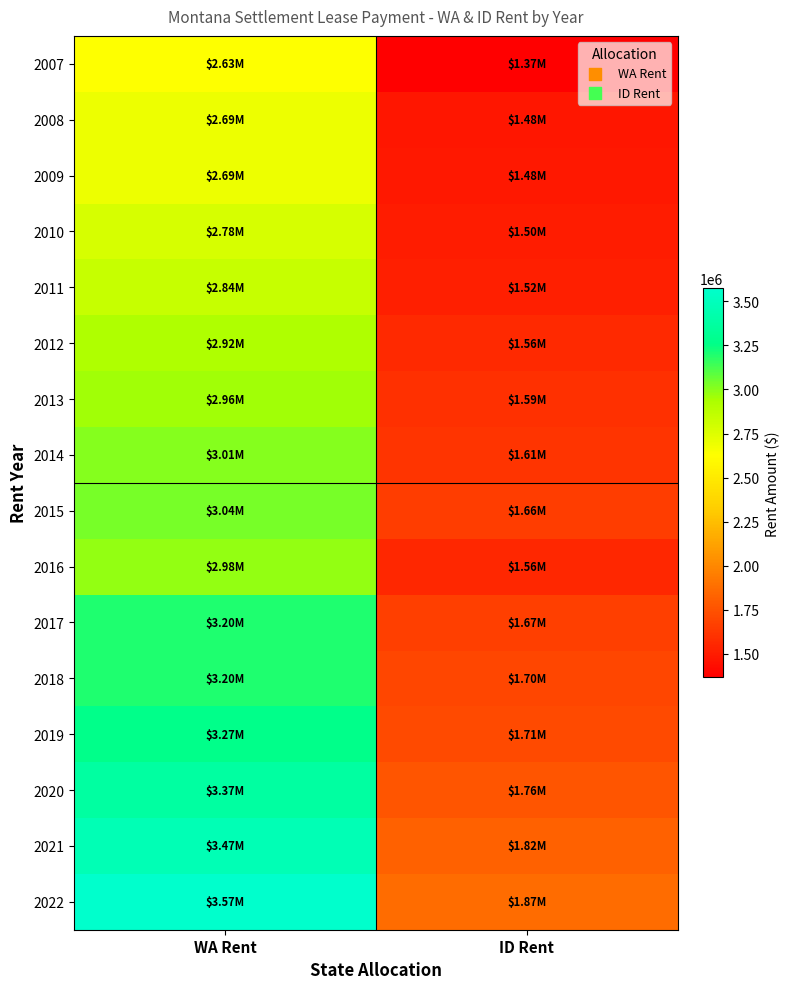

Reading left to right, extract all data points from this chart.

2007: WA Rent=2633200.0	ID Rent=1366800.0
2008: WA Rent=2694178.1	ID Rent=1477021.9
2009: WA Rent=2687860.1	ID Rent=1484539.9
2010: WA Rent=2777733.4	ID Rent=1504266.6
2011: WA Rent=2835763.2	ID Rent=1516236.8
2012: WA Rent=2922230.1	ID Rent=1556969.9
2013: WA Rent=2959255.2	ID Rent=1592744.8
2014: WA Rent=3012299.5	ID Rent=1608500.5
2015: WA Rent=3039558.1	ID Rent=1657641.9
2016: WA Rent=2983879.1	ID Rent=1555720.9
2017: WA Rent=3195597.9	ID Rent=1666202.1
2018: WA Rent=3200843.0	ID Rent=1697157.0
2019: WA Rent=3271207.0	ID Rent=1712350.3
2020: WA Rent=3369343.2	ID Rent=1763720.8
2021: WA Rent=3470423.5	ID Rent=1816632.4
2022: WA Rent=3574536.2	ID Rent=1871131.4